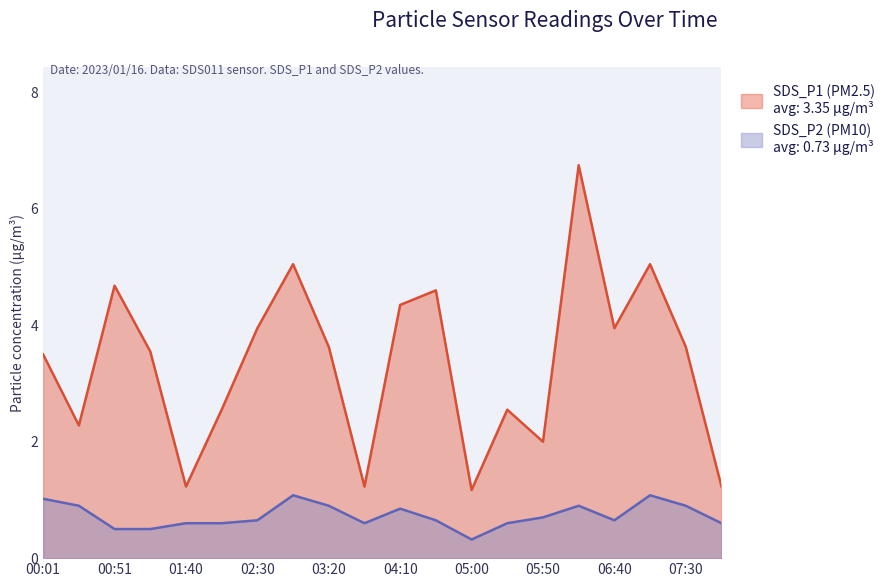

What value does the SDS_P2 series have at 05:50?

0.7